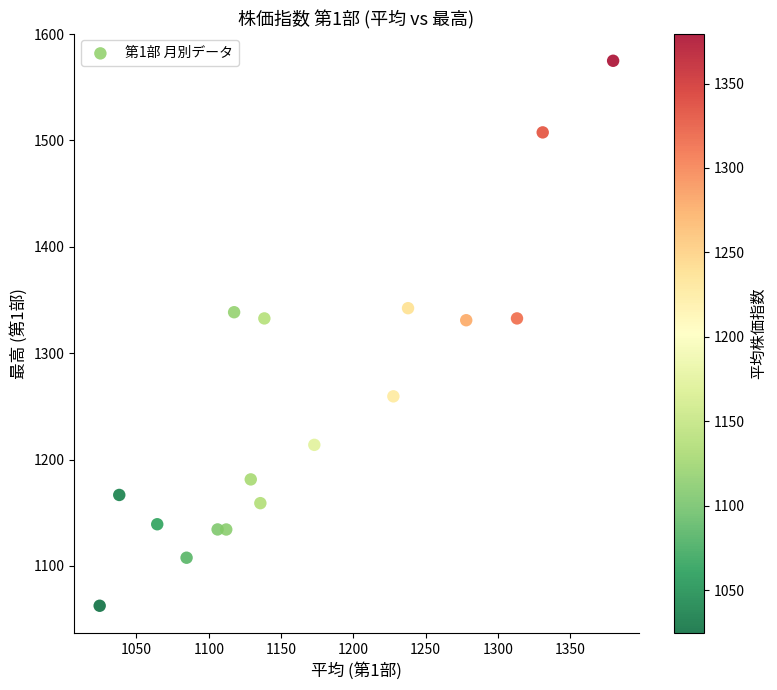

What is the range of X values (max minus min)?

355.1